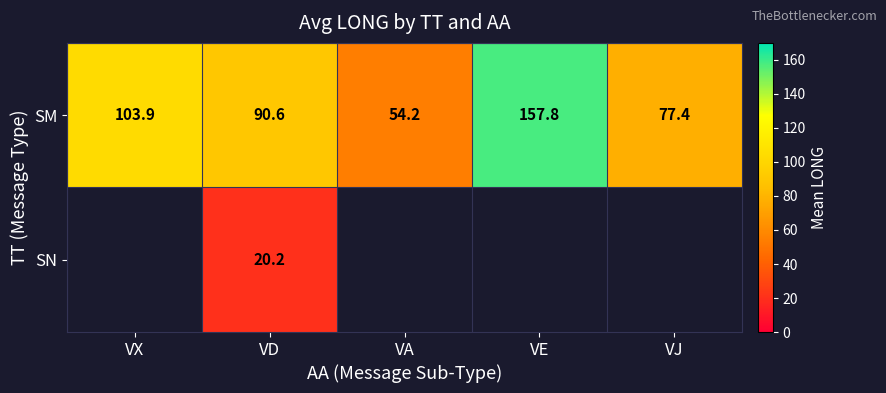

At which label does SM reach its minimum?

VA